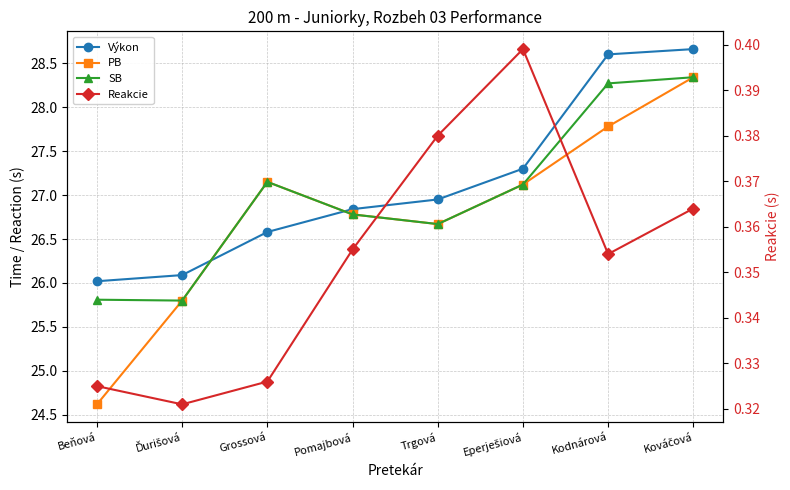

Which series has the widest spread of values?

PB